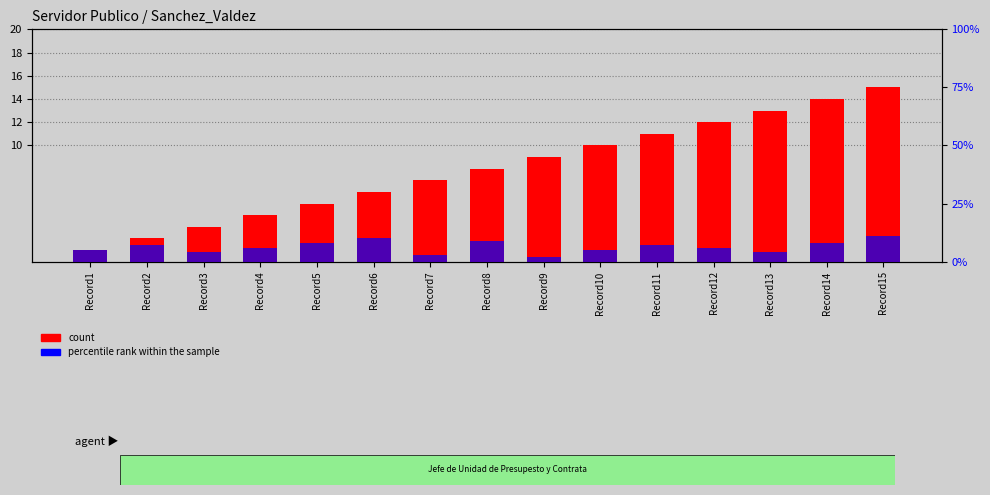

Reading left to right, what are all the values shown in this chart?

count: Record1=1	Record2=2	Record3=3	Record4=4	Record5=5	Record6=6	Record7=7	Record8=8	Record9=9	Record10=10	Record11=11	Record12=12	Record13=13	Record14=14	Record15=15
percentile rank within the sample: Record1=5	Record2=7	Record3=4	Record4=6	Record5=8	Record6=10	Record7=3	Record8=9	Record9=2	Record10=5	Record11=7	Record12=6	Record13=4	Record14=8	Record15=11